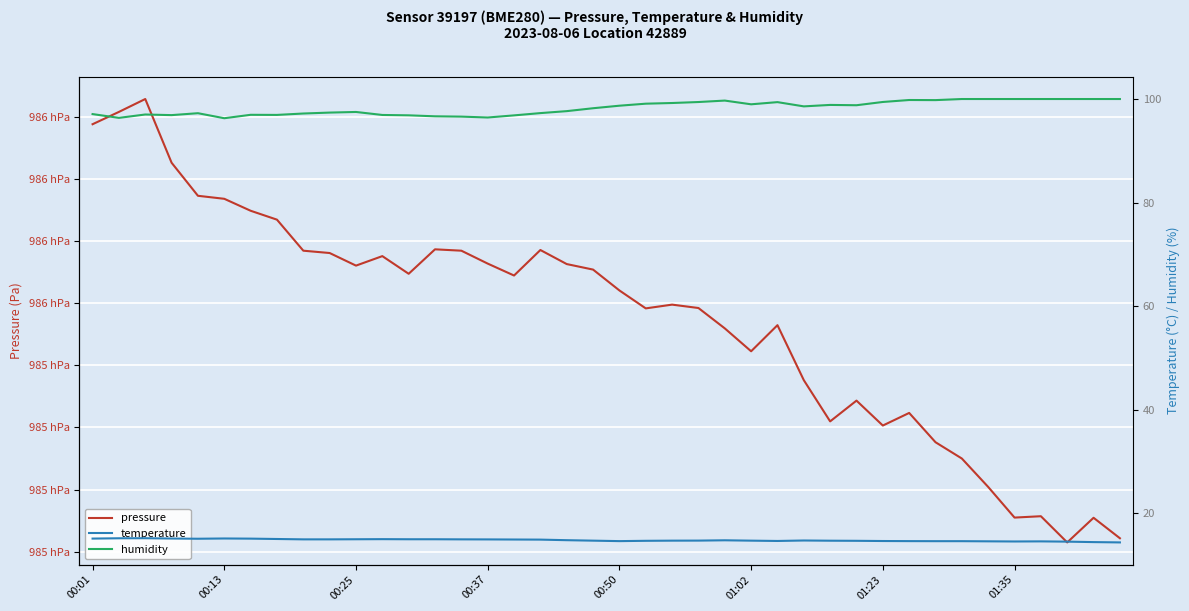

True or false: humidity and temperature cross at least once.

False